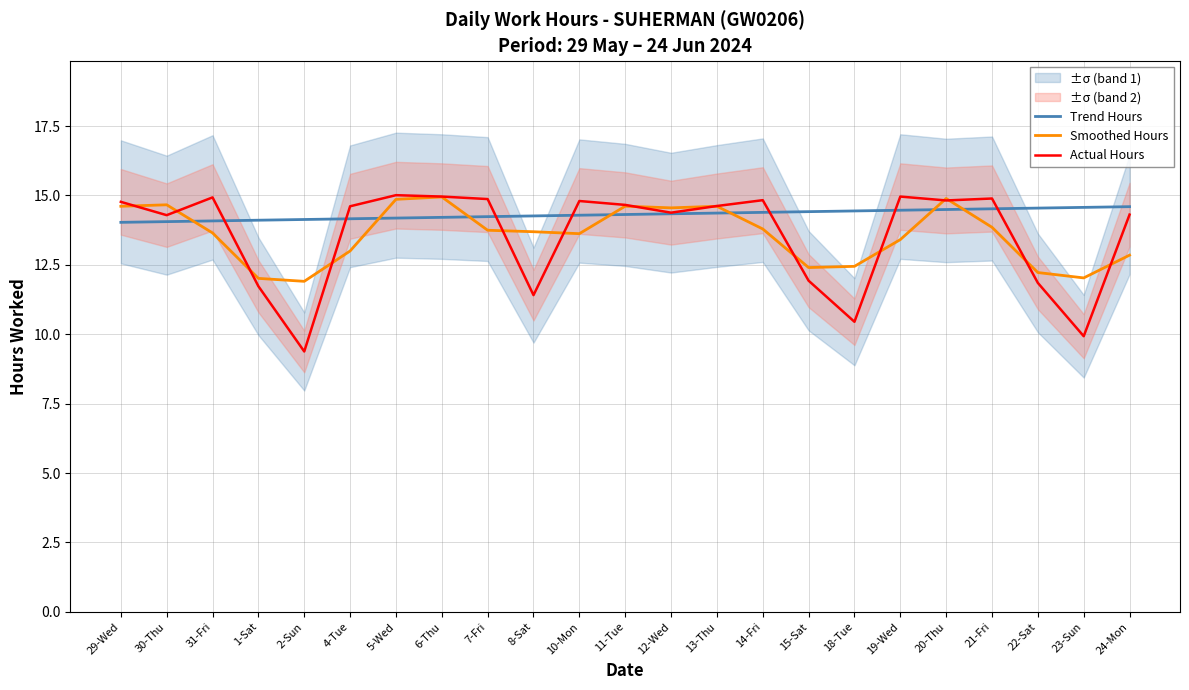

True or false: Trend Hours and Actual Hours intersect in this chart.

True